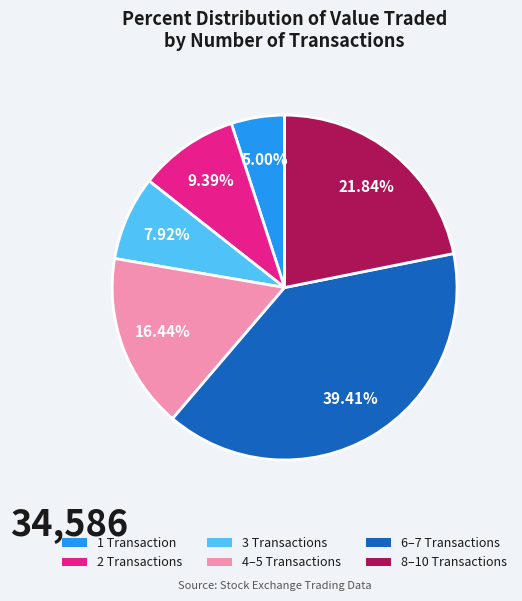

Does any single category account for the majority?

No